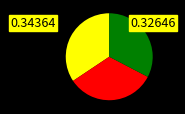

Is there any slice that represents more than half of the pie?

No